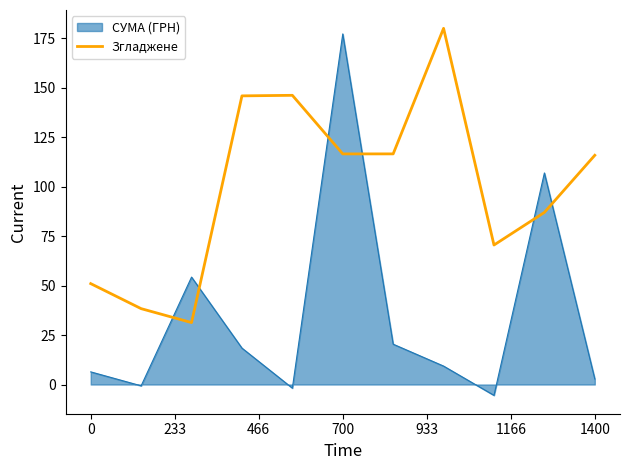

What is the difference between the maximum and minimum values in the СУМА (ГРН) series?

182.7